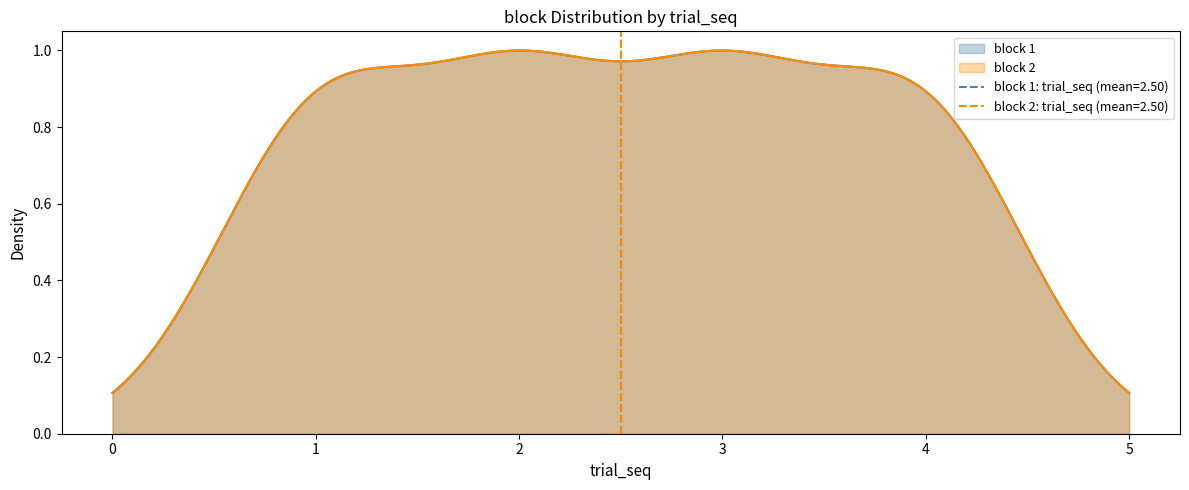

True or false: the data has more than 2 interior local peaks.

False